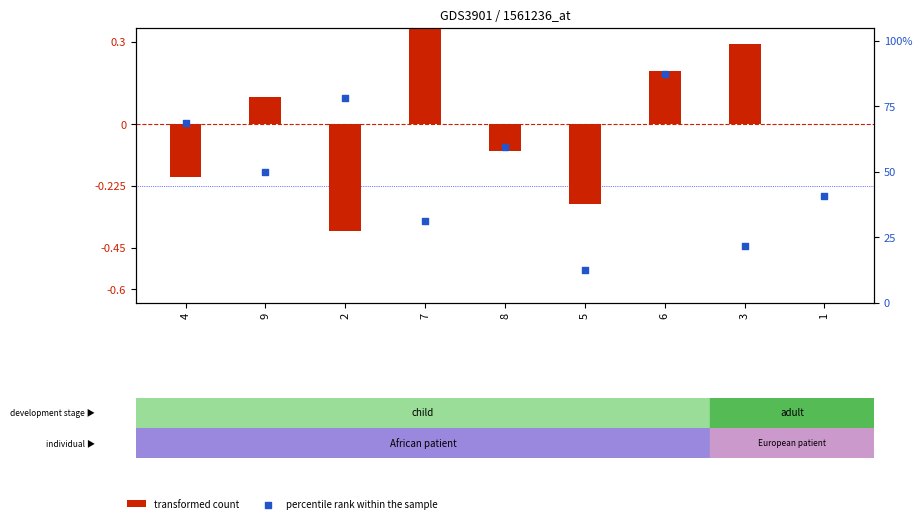

At which category is the sum across all series the highest?

6